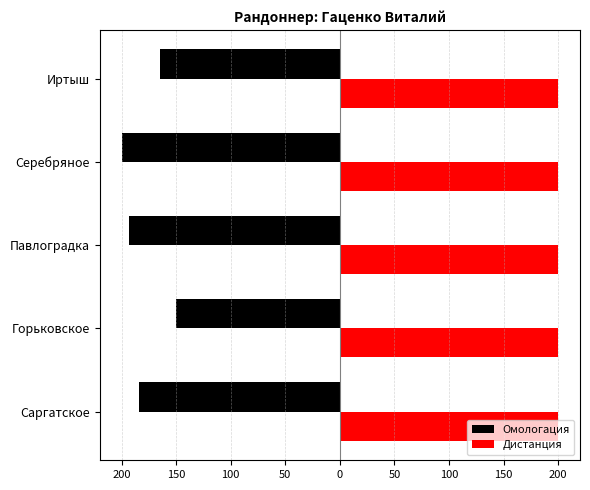

Rank the series by their maximum value, from lowest to highest.

Омологация, Дистанция